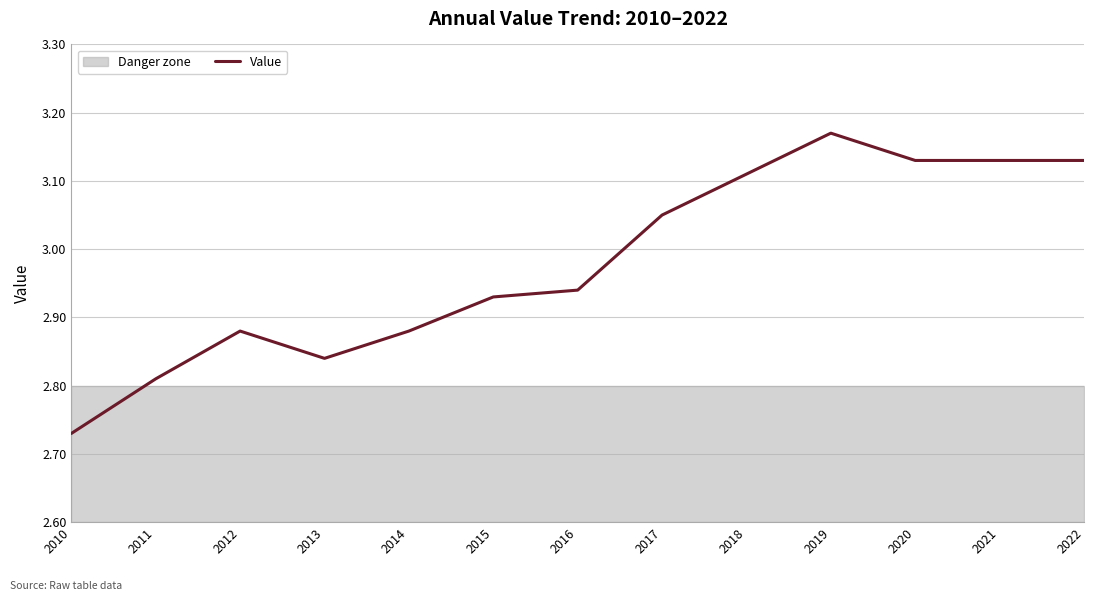

List the labels in order of value, smallest first.

2010, 2011, 2013, 2012, 2014, 2015, 2016, 2017, 2018, 2020, 2021, 2022, 2019